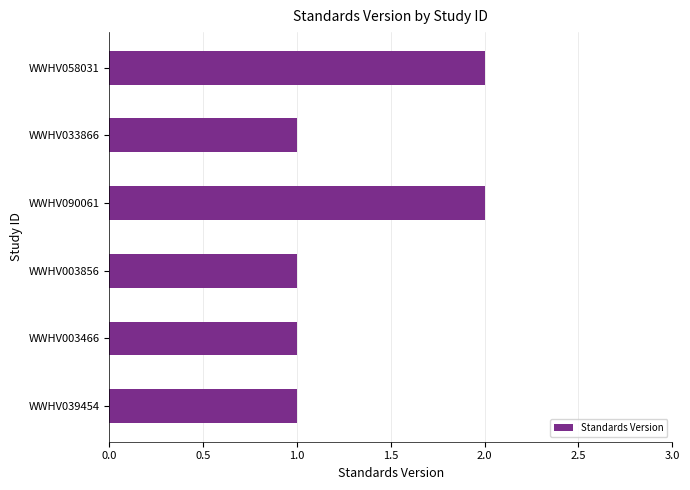

What is the ratio of the value at WWHV033866 to the value at WWHV058031?

0.5